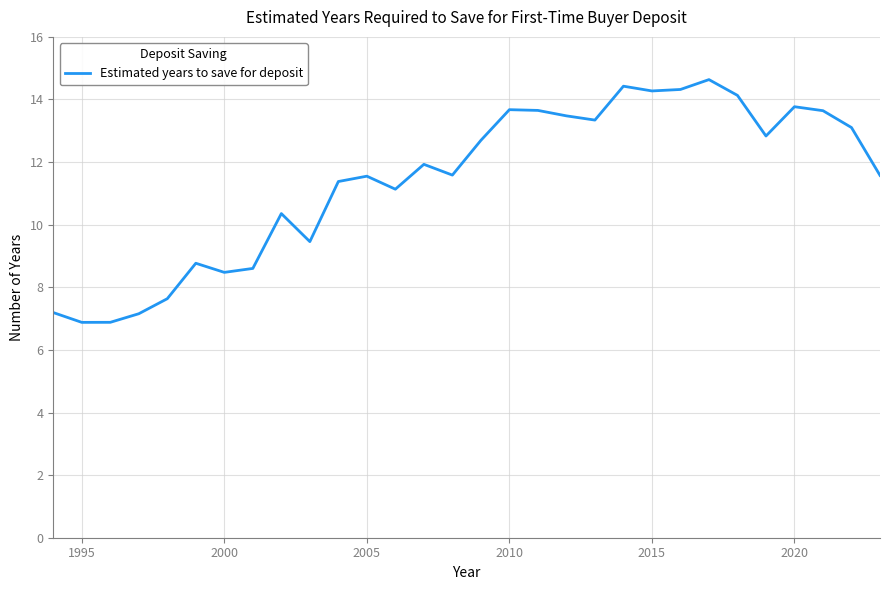

What is the minimum value shown in the chart?

6.9